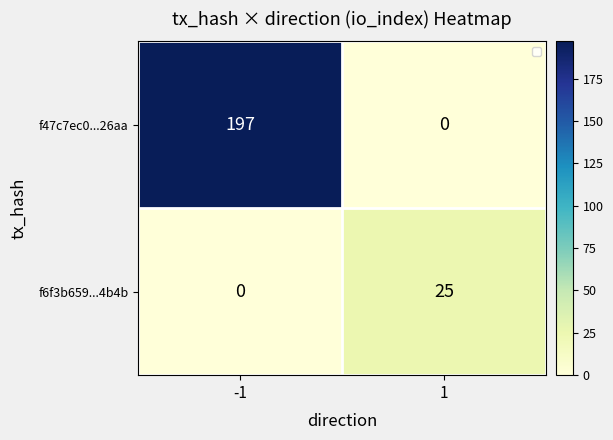

Rank the series at -1 from lowest to highest value.

f6f3b659...4b4b, f47c7ec0...26aa